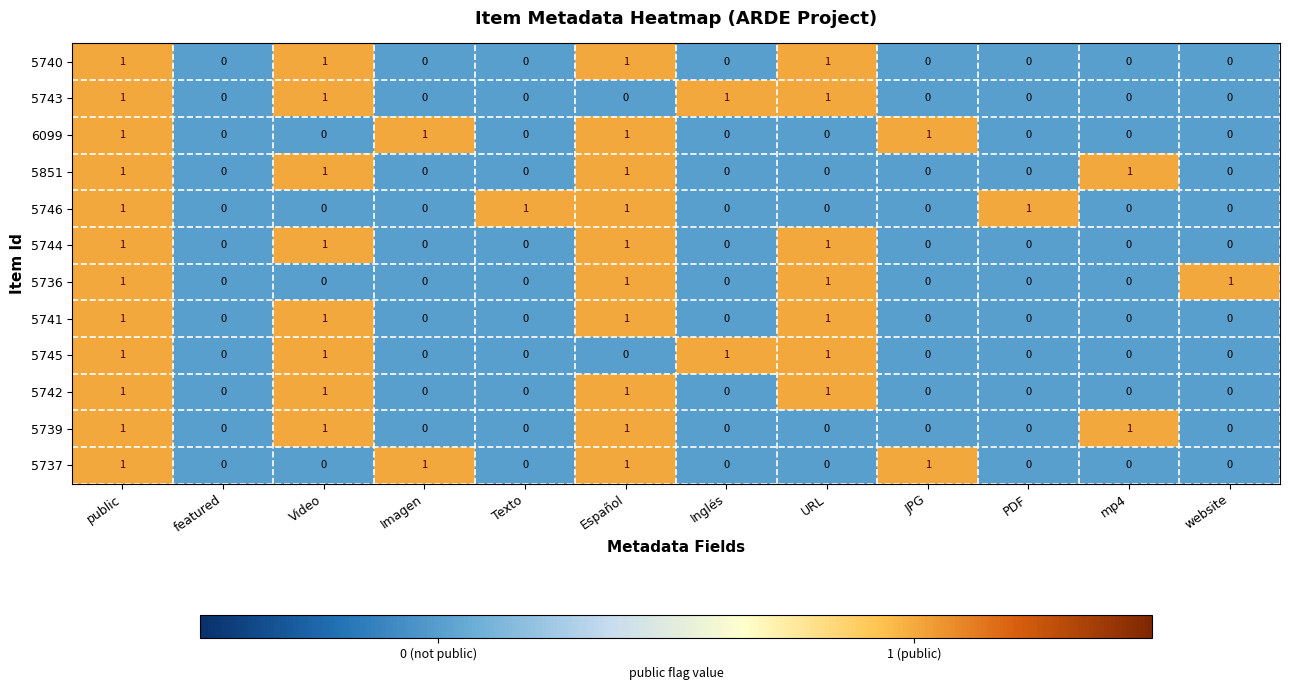

The 5742 series shows -1 at website. True or false?

False